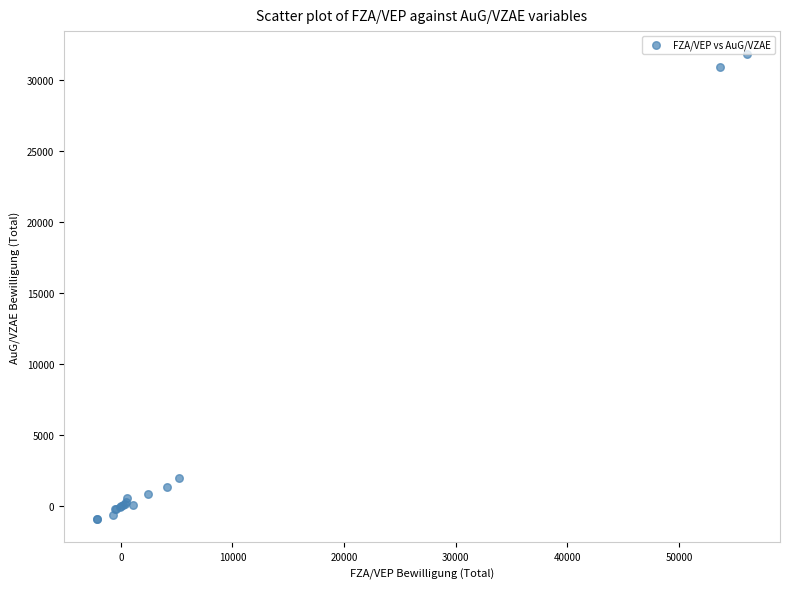

What Y value in the scatter plot is closest to 15467?

2014